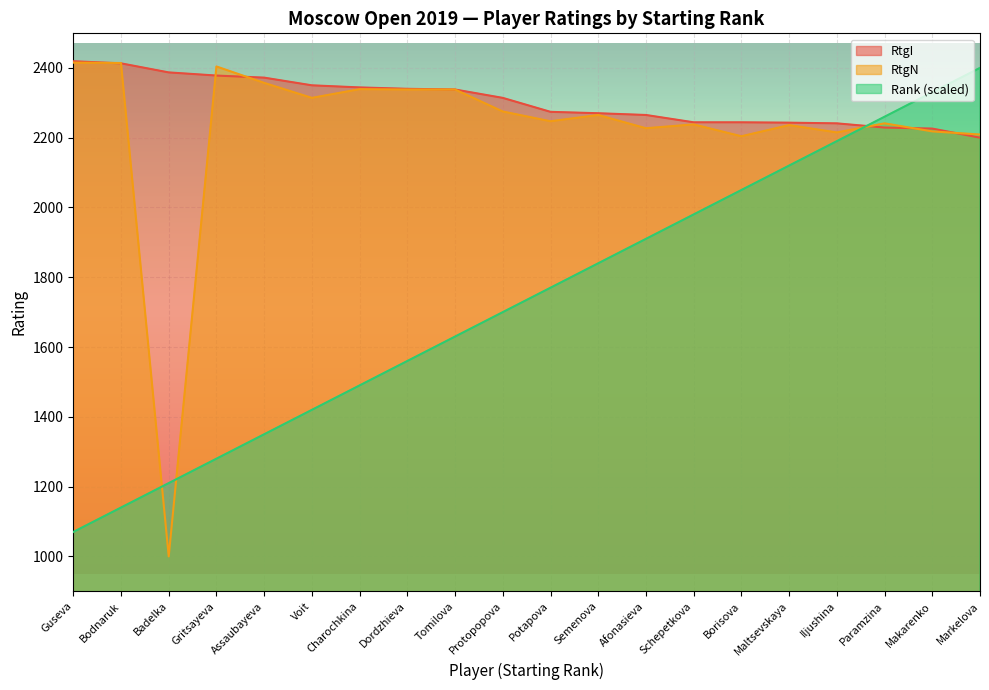

The value of Rank at Charochkina is 1490. True or false?

True